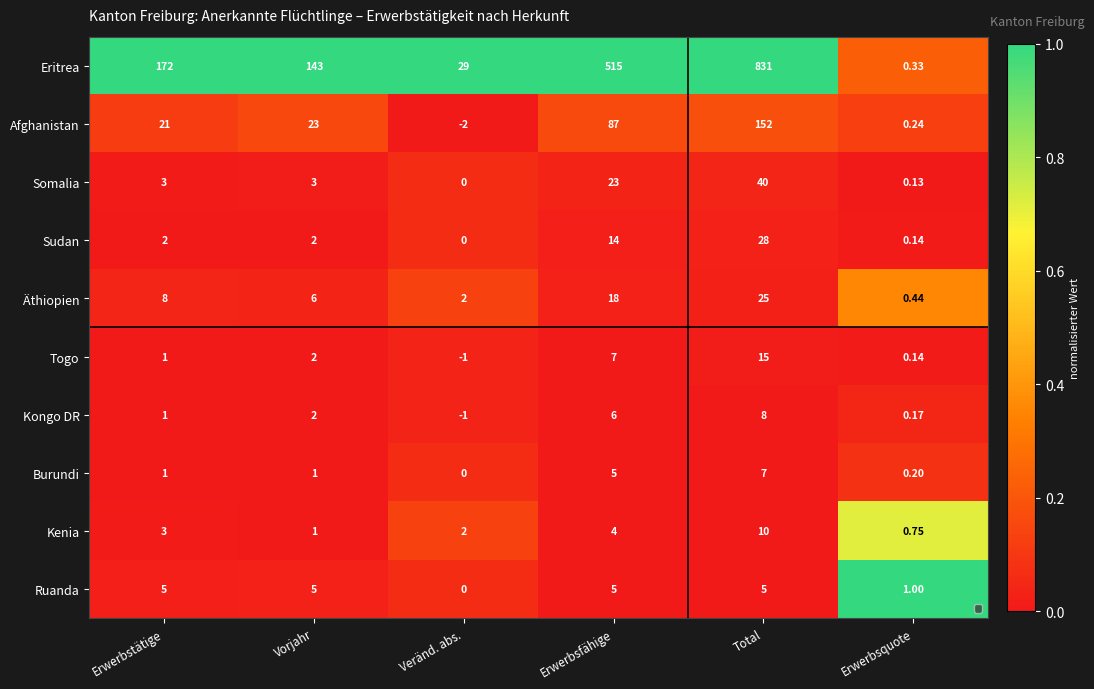

Rank the series at Veränd. abs. from highest to lowest value.

Eritrea, Äthiopien, Kenia, Somalia, Sudan, Burundi, Ruanda, Togo, Kongo DR, Afghanistan